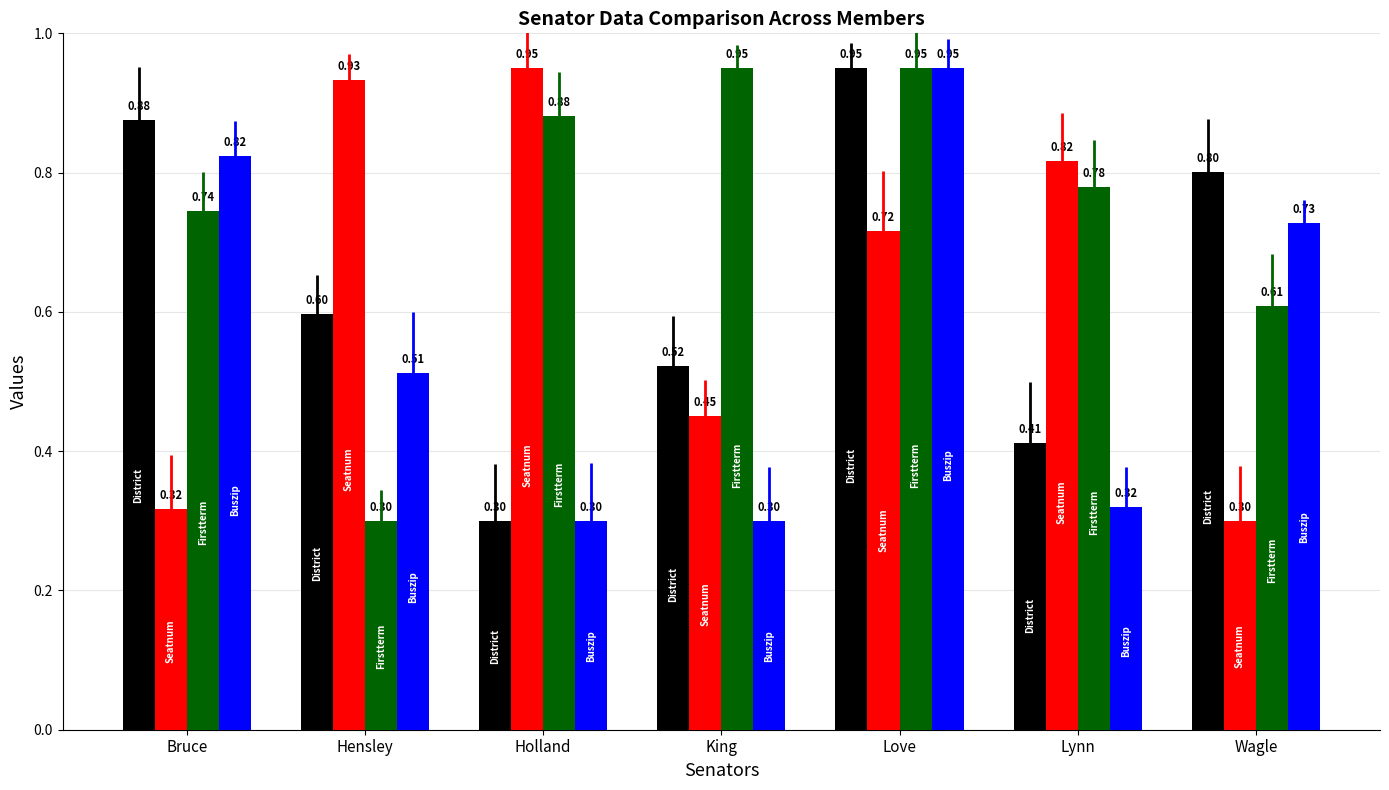

What is the total value across all series at Love?

3.6